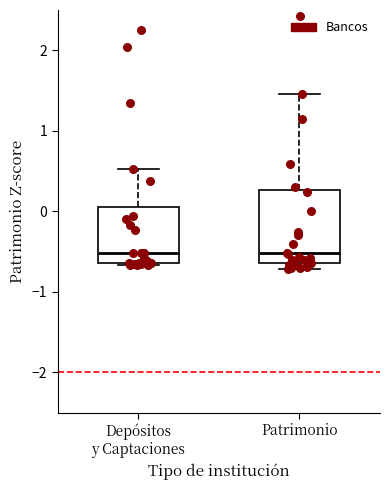

Reading left to right, read every box against the y-axis: the position of its median line, the range the box covers, and the ends of its whiskers. The values are not printed on the chart, so give them approximately, as read against the axis.

Depósitos y Captaciones: median -0.5, box -0.6 to 0.1, whiskers -0.7 to 0.5
Patrimonio: median -0.5, box -0.6 to 0.3, whiskers -0.7 to 1.5